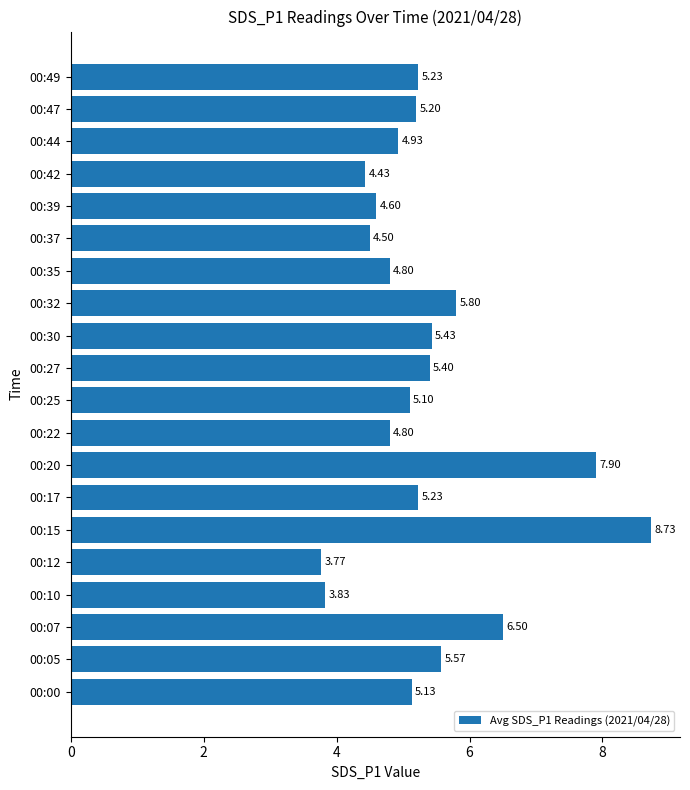

At which label is the value closest to 6?

00:32